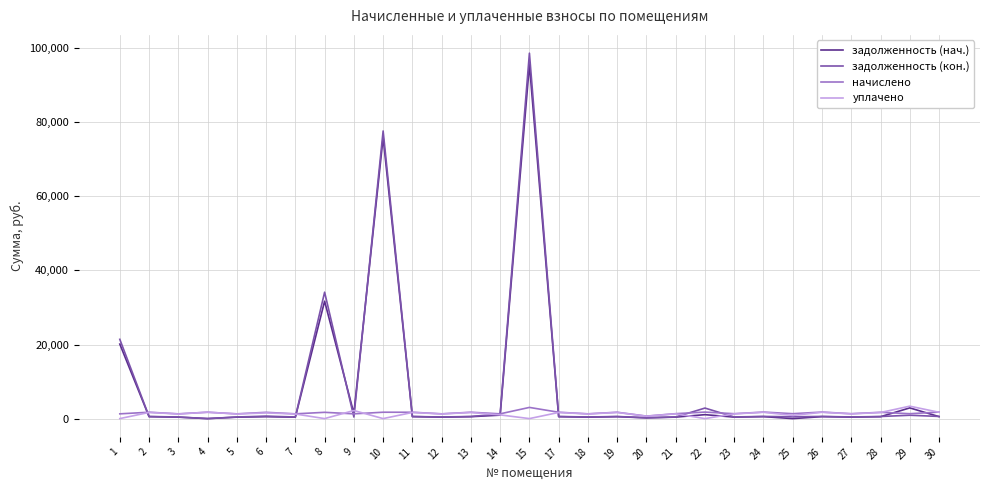

At which label is задолженность (нач.) closest to 47816?

8